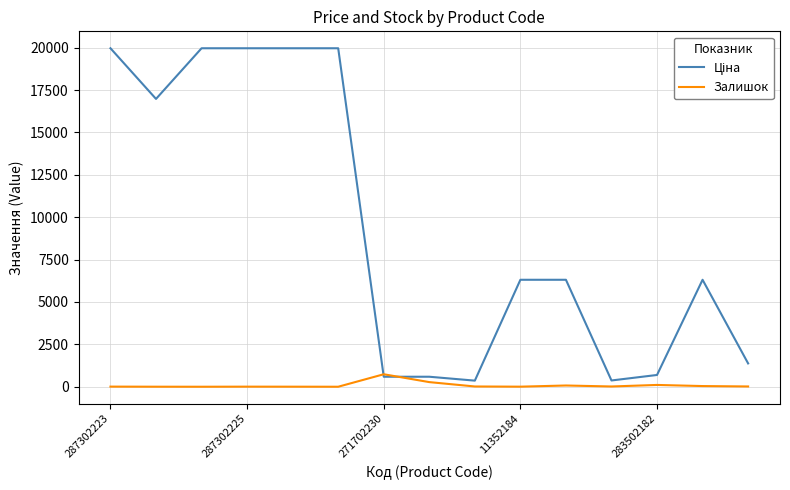

What is the greatest value displayed?

19964.2